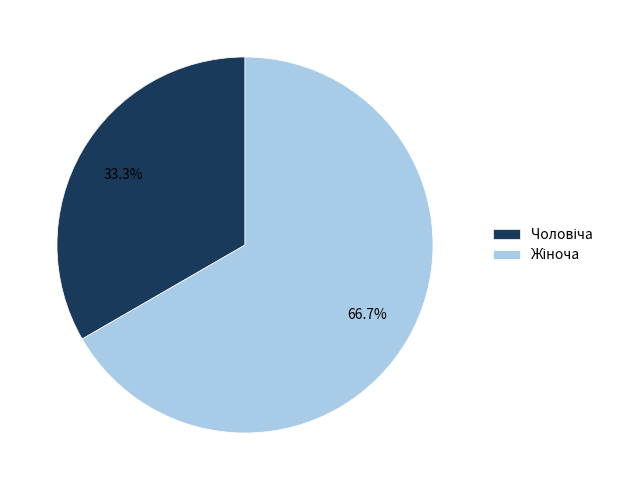

Is there any slice that represents more than half of the pie?

Yes